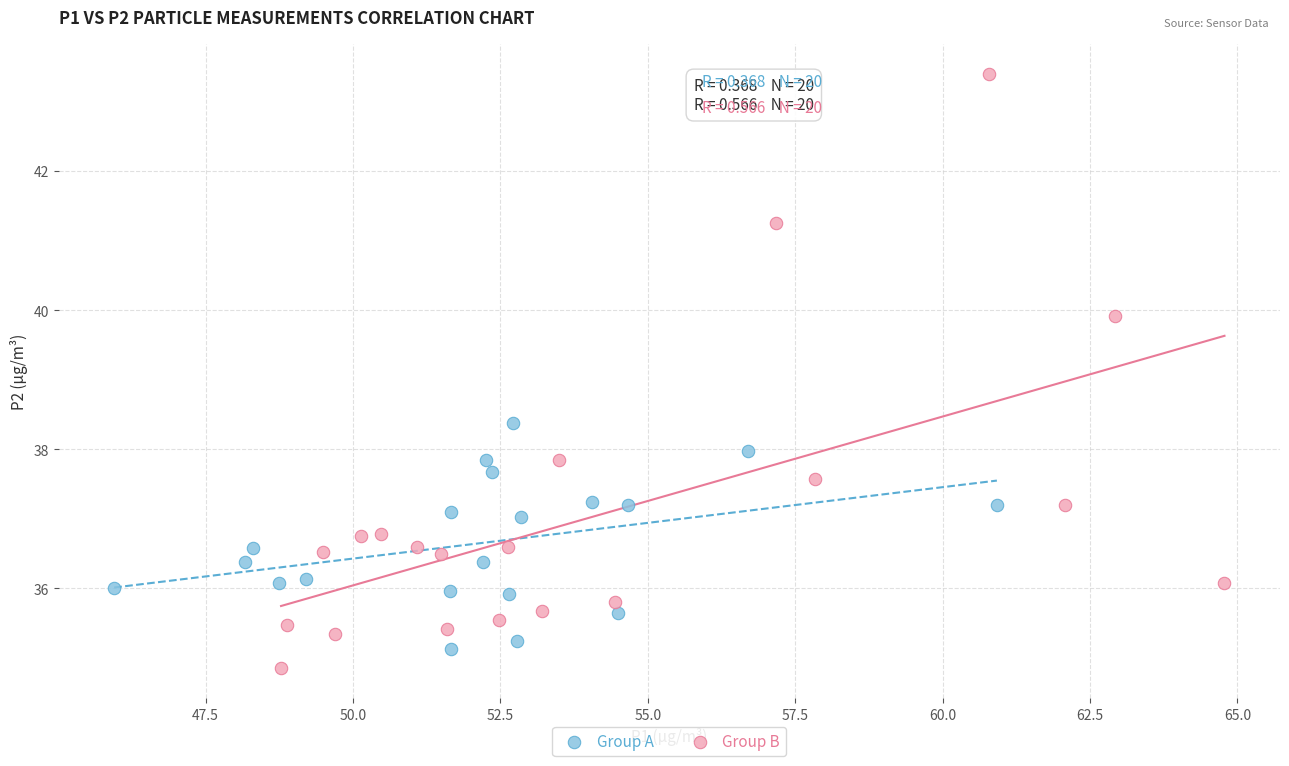

Which series reaches the maximum Y coordinate?

Group B